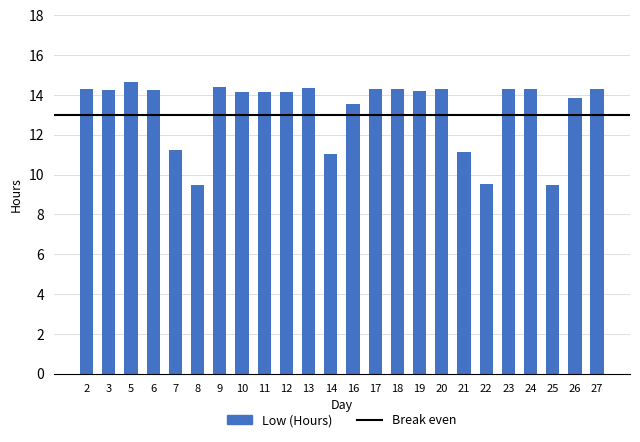

What is the sum of all values?

317.9